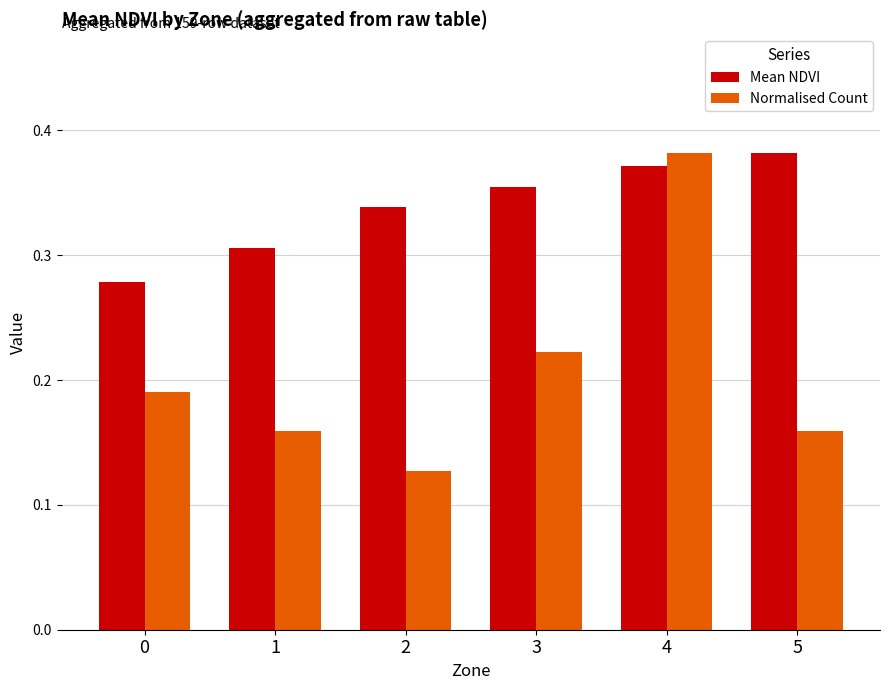

What is the sum of the Mean NDVI values at 1 and 3?

0.7